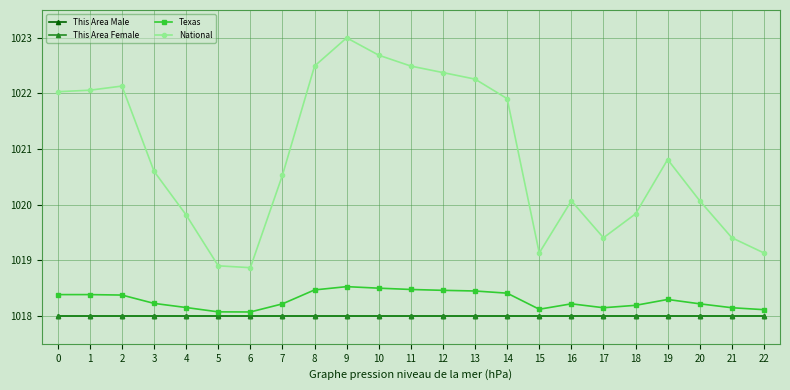

What is the value of the National point at the 17th from the left?

1020.1